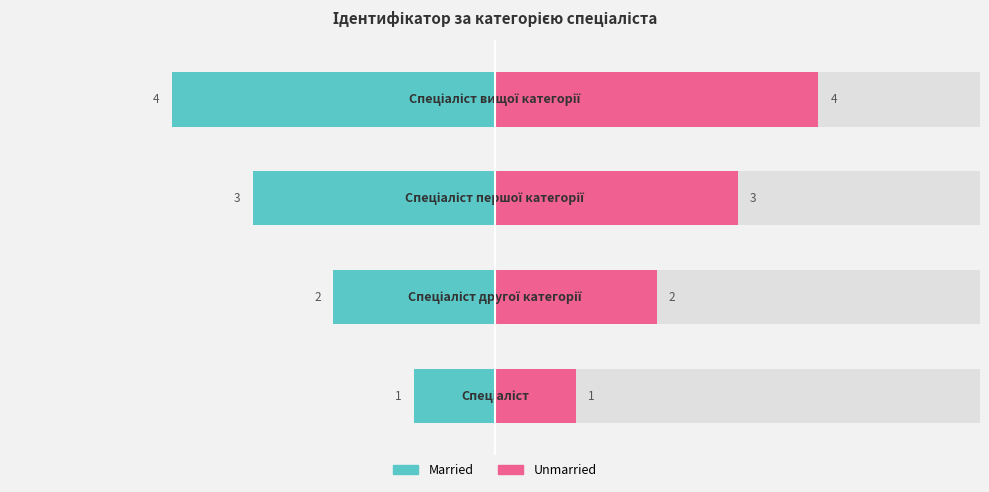

How many categories are shown in the chart?

4